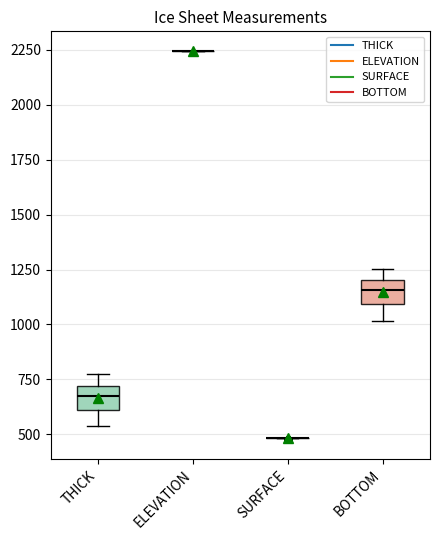

Reading left to right, transcribe this box plot: for each box, give where its median line is, the range the box spans, and where its two whiskers end, as read against the y-axis. The values are not printed on the chart, so give them approximately, as read against the axis.

THICK: median 650, box 600 to 700, whiskers 550 to 750
ELEVATION: box collapsed to a line at 2250, whiskers 2250 to 2250
SURFACE: box collapsed to a line at 500, whiskers 500 to 500
BOTTOM: median 1150, box 1100 to 1200, whiskers 1000 to 1250